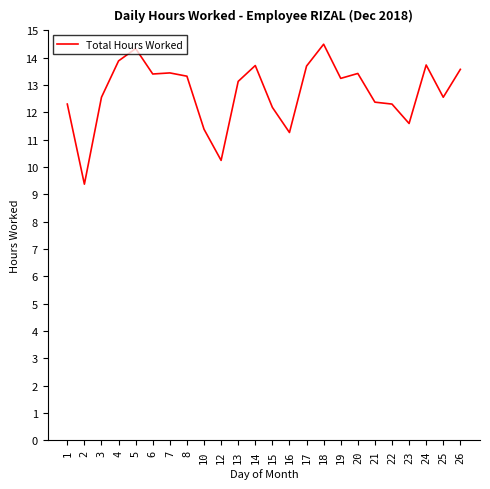

Where is the first local minimum?

2